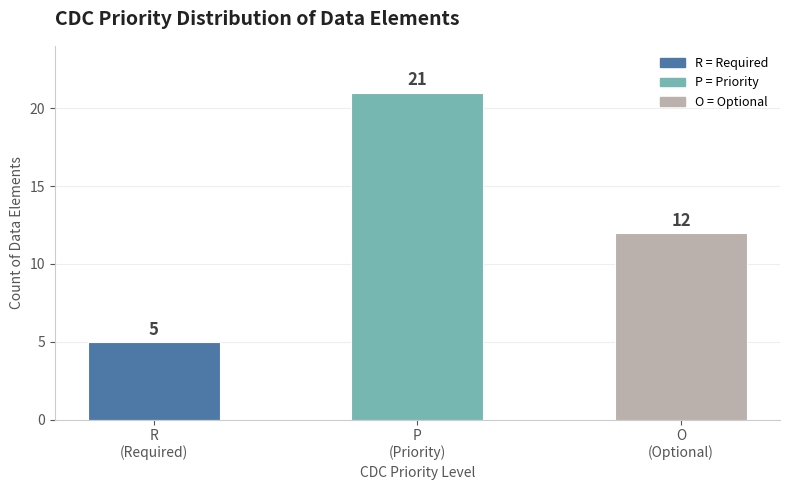

What is the value of the 3rd bar from the left?

12